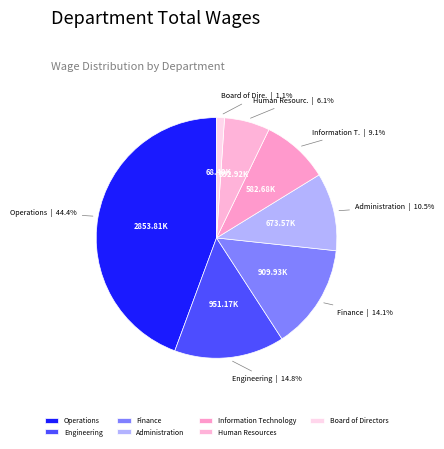

Rank the categories by value from highest to lowest.

Operations, Engineering, Finance, Administration, Information Technology, Human Resources, Board of Directors